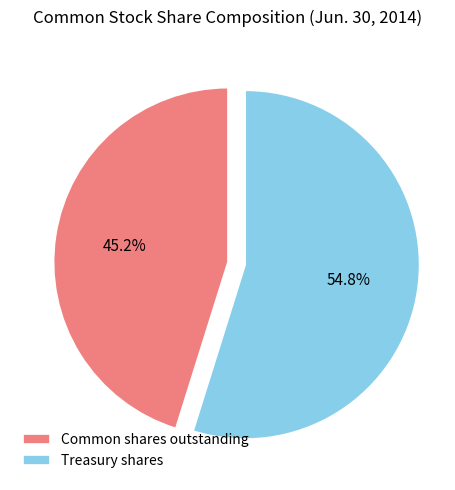

To the nearest percent, what is the difference between the Treasury shares and Common shares outstanding slice percentages?

10%